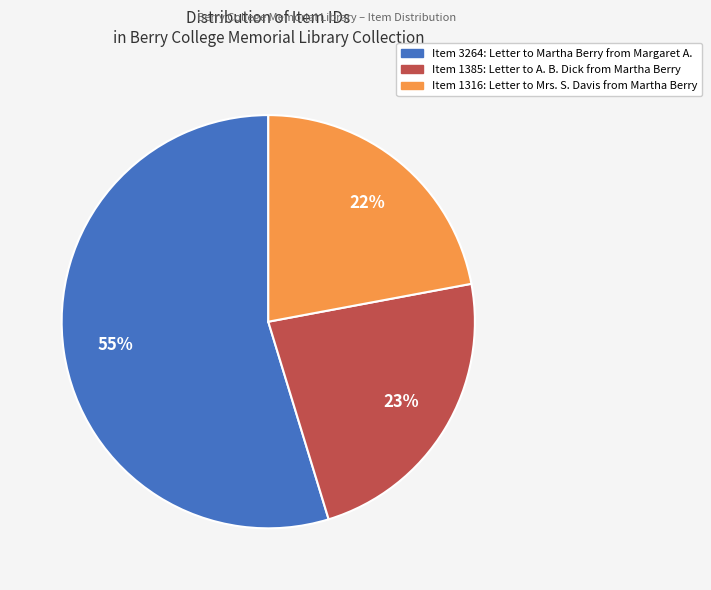

To the nearest percent, what is the average slice percentage?

33%